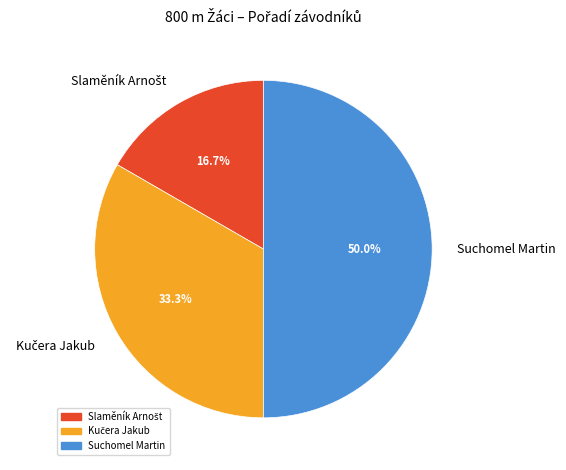

How many slices are in this pie chart?

3